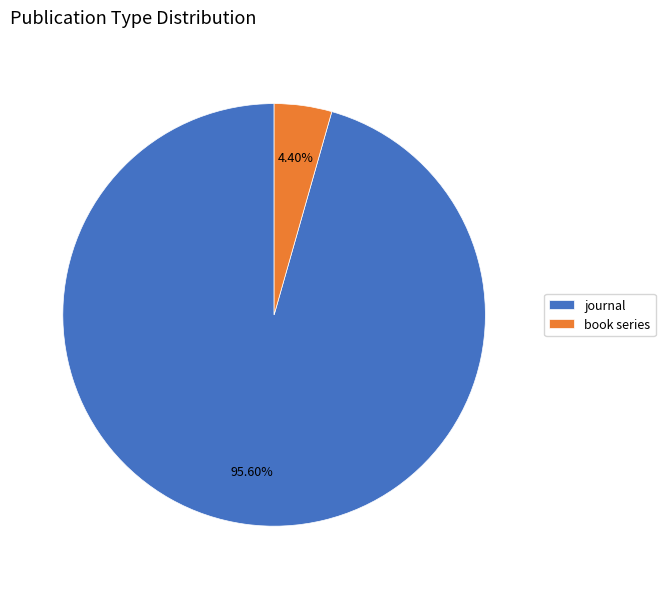

Is it true that journal is 96% of the pie?

True